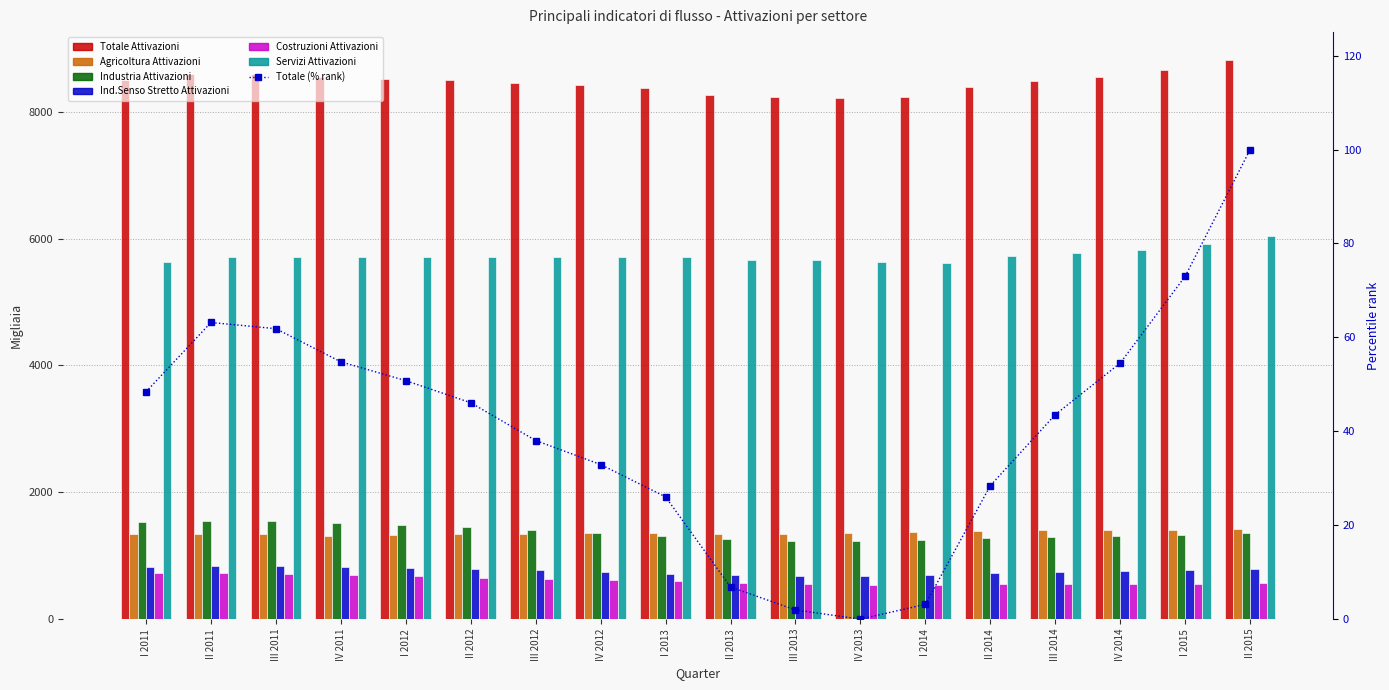

List the labels in order of Totale Attivazioni value, largest first.

II 2015, I 2015, II 2011, III 2011, IV 2011, IV 2014, I 2012, I 2011, II 2012, III 2014, III 2012, IV 2012, II 2014, I 2013, II 2013, I 2014, III 2013, IV 2013